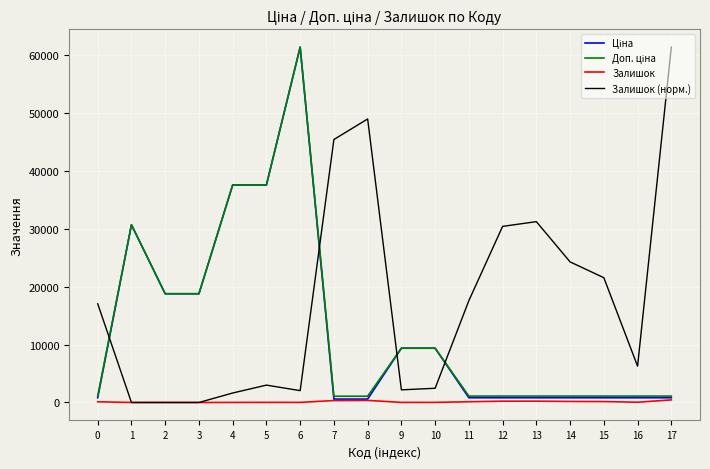

Which series has the largest total across all categories?

Залишок (норм.)